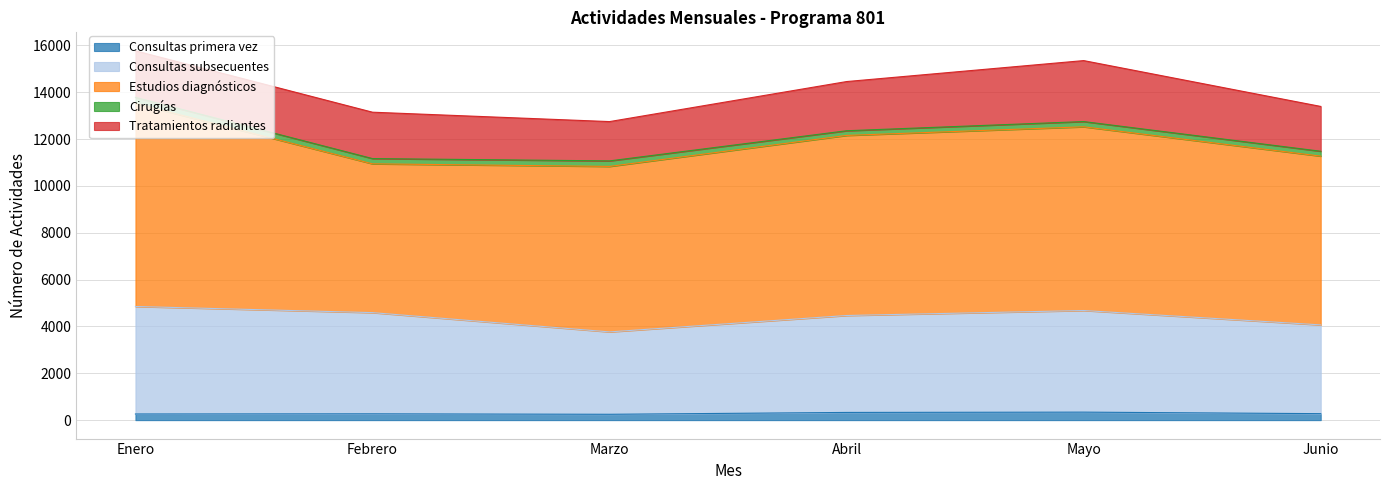

True or false: Consultas subsecuentes and Estudios diagnósticos intersect in this chart.

False